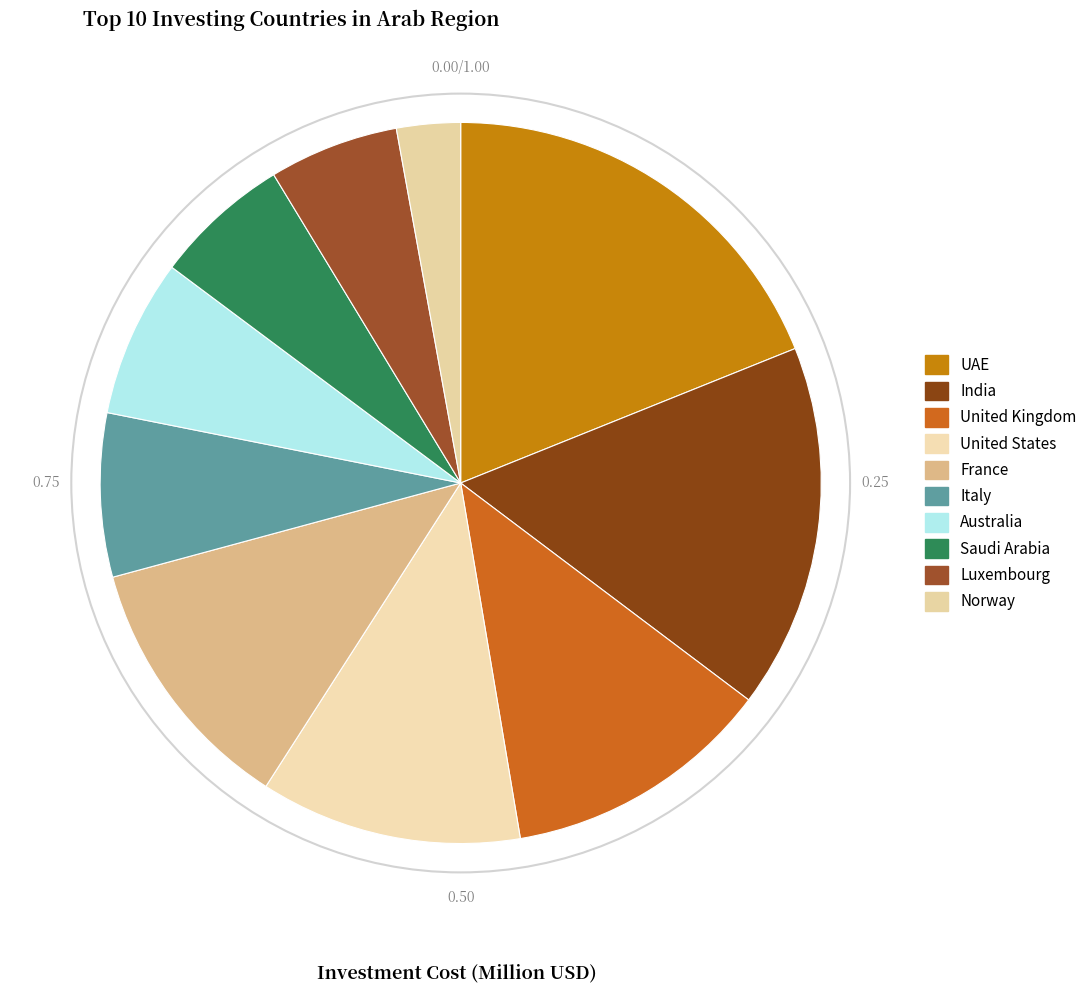

What is the largest slice in the pie chart?

UAE